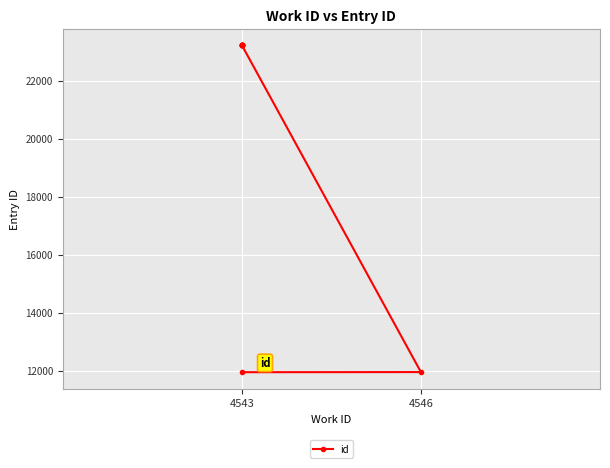

What is the sum of all values?

209740